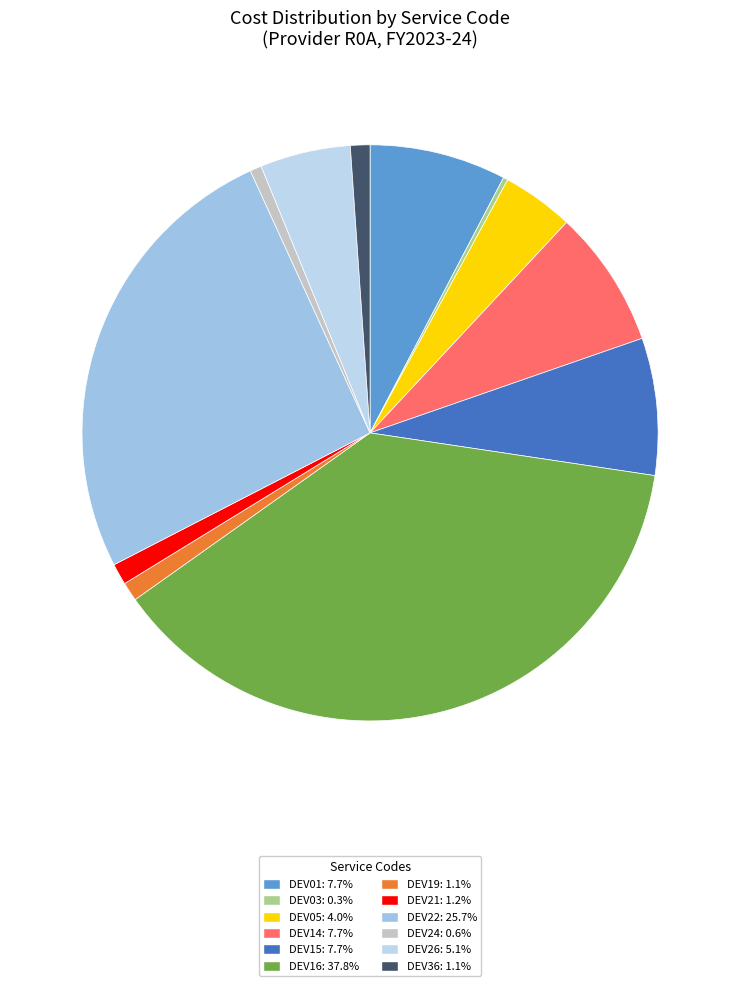

What percentage is the DEV22 slice, to the nearest percent?

26%